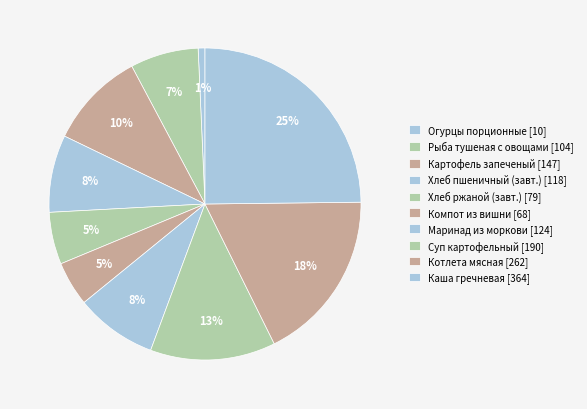

How many slices are in this pie chart?

10